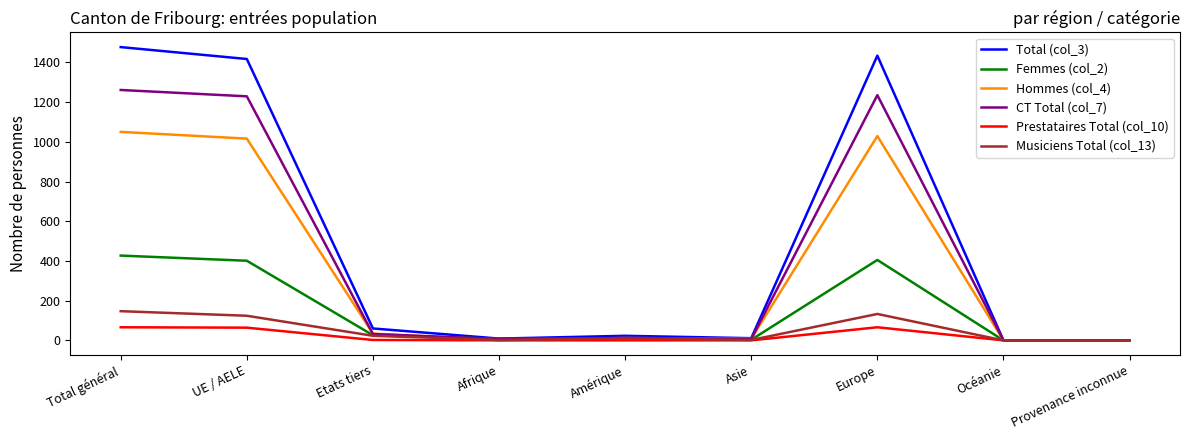

Which category has the highest value across all series?

Total général